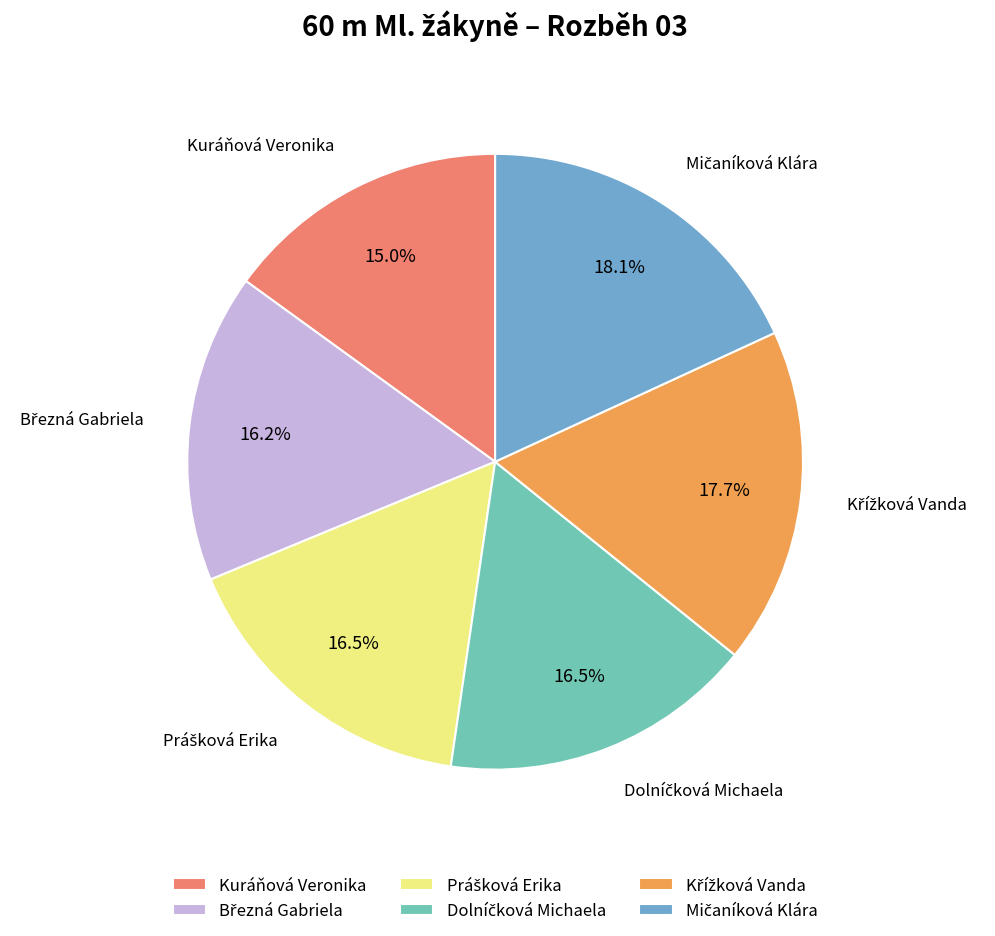

Is it true that Kuráňová Veronika is 15% of the pie?

True